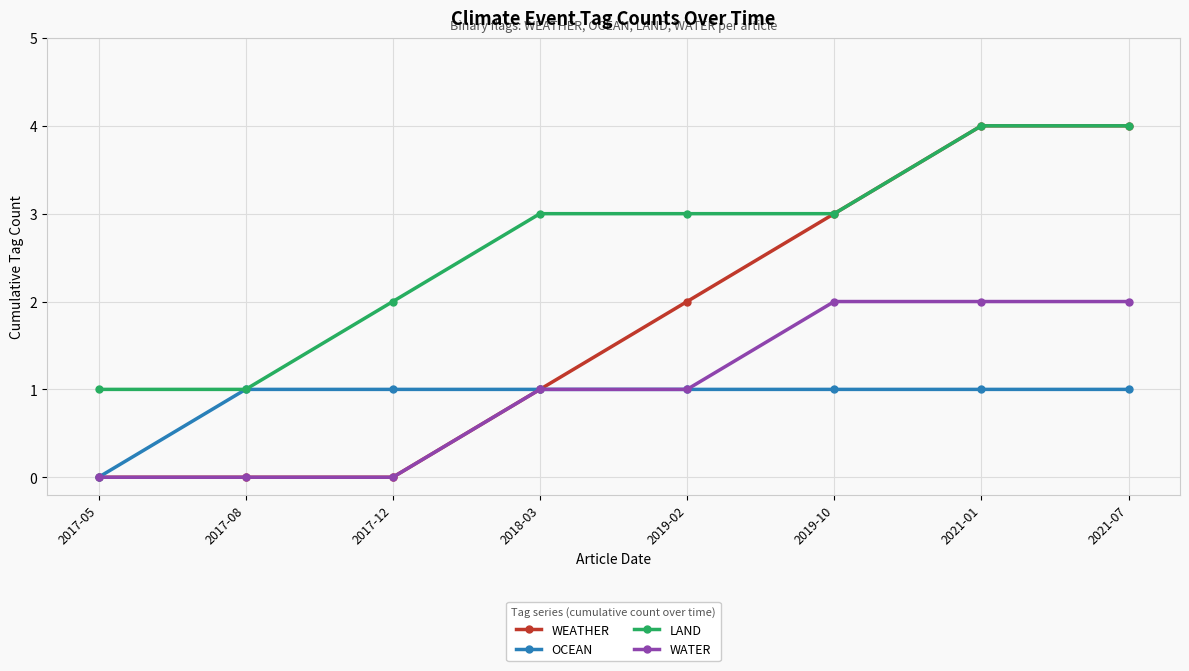

Is it true that WEATHER equals 1 at 2018-03?

True